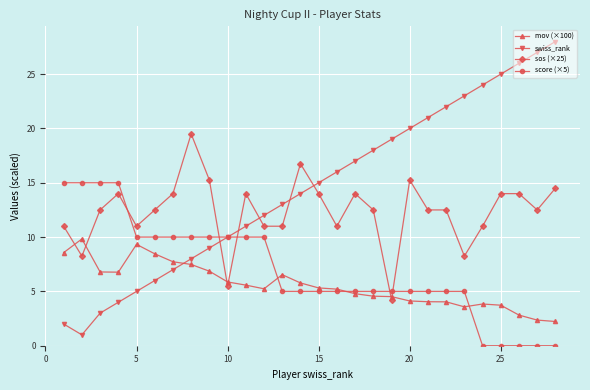

How many score (×5) values are between 5 and 10?

19